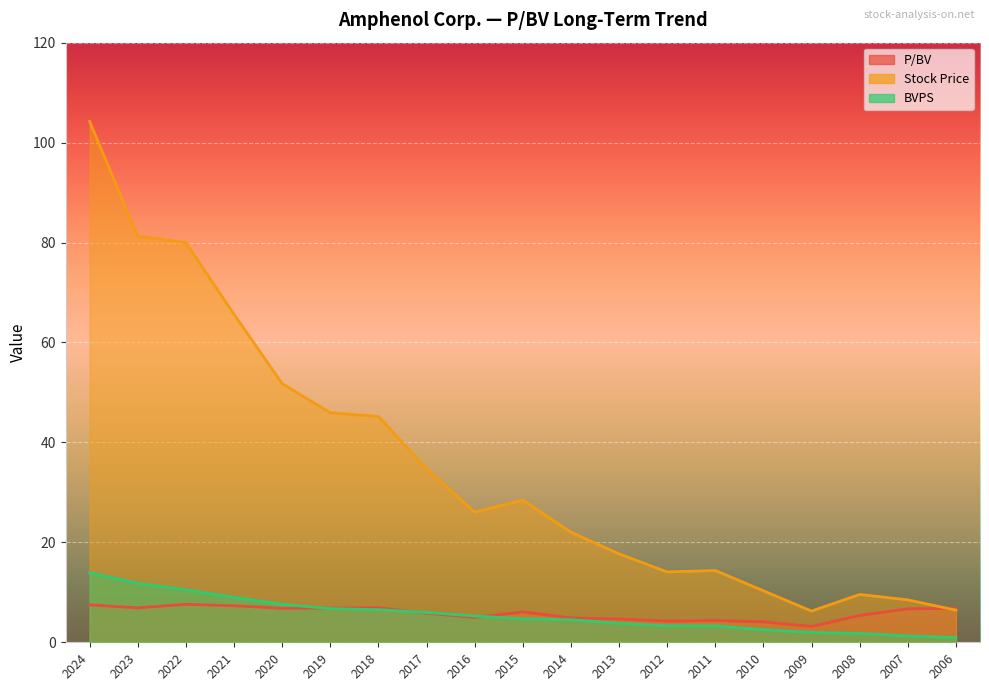

What is the difference between the maximum and second lowest values in the BVPS series?

12.6